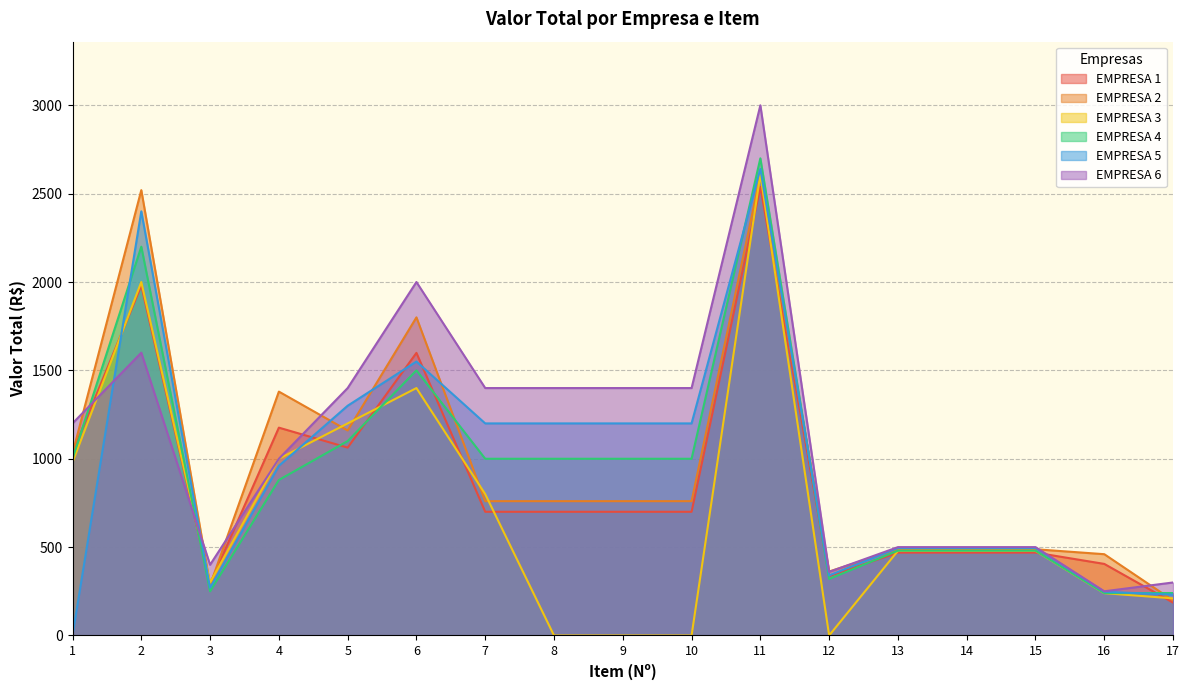

Which category has the lowest value across all series?

8